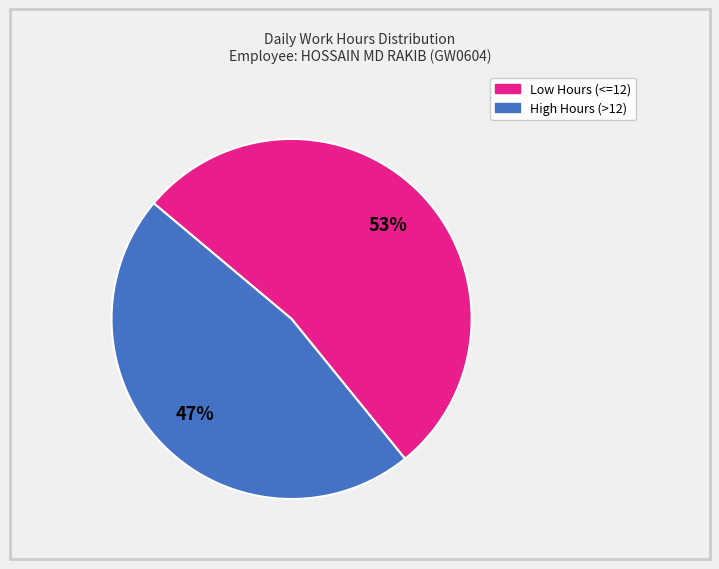

To the nearest percent, what is the average slice percentage?

50%